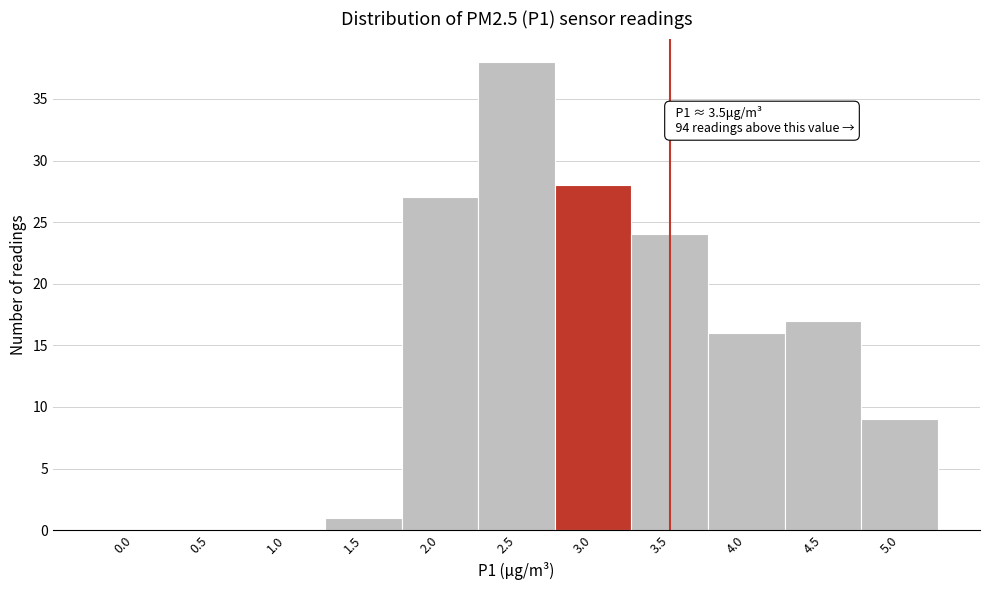

Reading left to right, extract all data points from this chart.

0.0=0	0.5=0	1.0=0	1.5=1	2.0=27	2.5=38	3.0=28	3.5=24	4.0=16	4.5=17	5.0=9